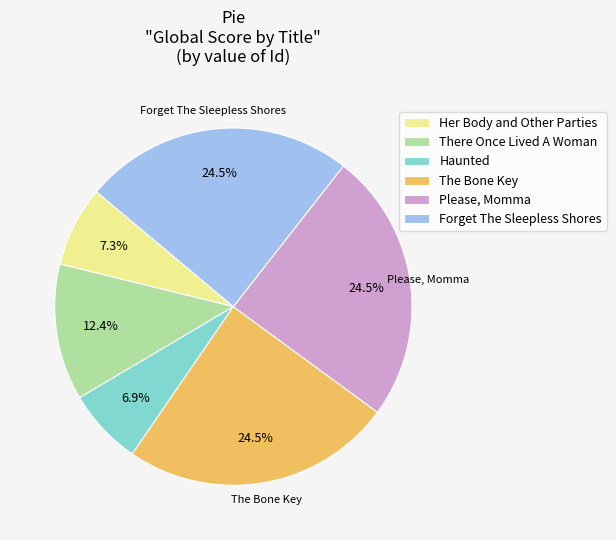

What percentage is NOT represented by Her Body and Other Parties?

92.7%